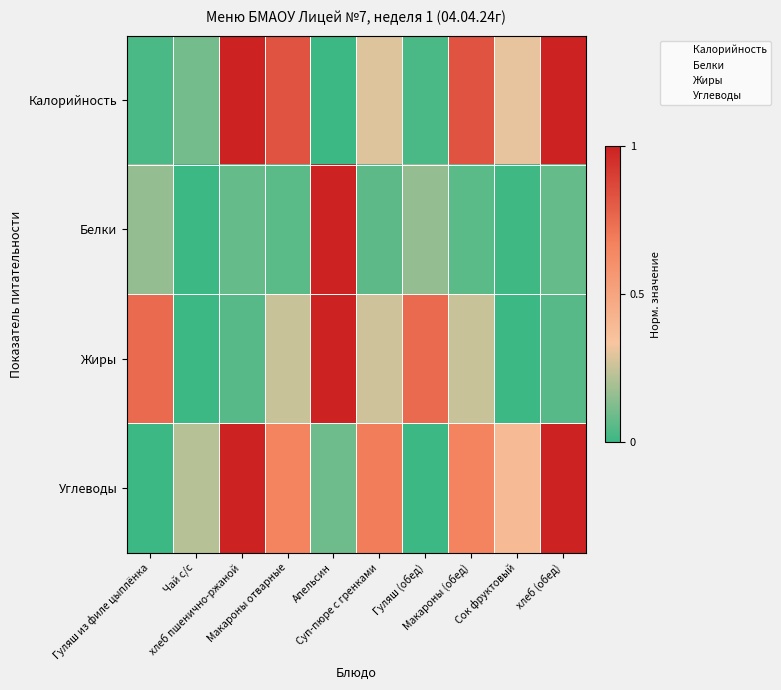

Reading left to right, transcribe all the data shown in this chart.

Калорийность: Гуляш из филе цыплёнка=0.0	Чай с/с=0.1	хлеб пшенично-ржаной=1.0	Макароны отварные=0.8	Апельсин=0.0	Суп-пюре с гренками=0.3	Гуляш (обед)=0.0	Макароны (обед)=0.8	Сок фруктовый=0.3	хлеб (обед)=1.0
Белки: Гуляш из филе цыплёнка=0.2	Чай с/с=0.0	хлеб пшенично-ржаной=0.1	Макароны отварные=0.1	Апельсин=1.0	Суп-пюре с гренками=0.1	Гуляш (обед)=0.2	Макароны (обед)=0.1	Сок фруктовый=0.0	хлеб (обед)=0.1
Жиры: Гуляш из филе цыплёнка=0.8	Чай с/с=0.0	хлеб пшенично-ржаной=0.1	Макароны отварные=0.2	Апельсин=1.0	Суп-пюре с гренками=0.3	Гуляш (обед)=0.8	Макароны (обед)=0.2	Сок фруктовый=0.0	хлеб (обед)=0.1
Углеводы: Гуляш из филе цыплёнка=0.0	Чай с/с=0.2	хлеб пшенично-ржаной=1.0	Макароны отварные=0.7	Апельсин=0.1	Суп-пюре с гренками=0.7	Гуляш (обед)=0.0	Макароны (обед)=0.7	Сок фруктовый=0.4	хлеб (обед)=1.0